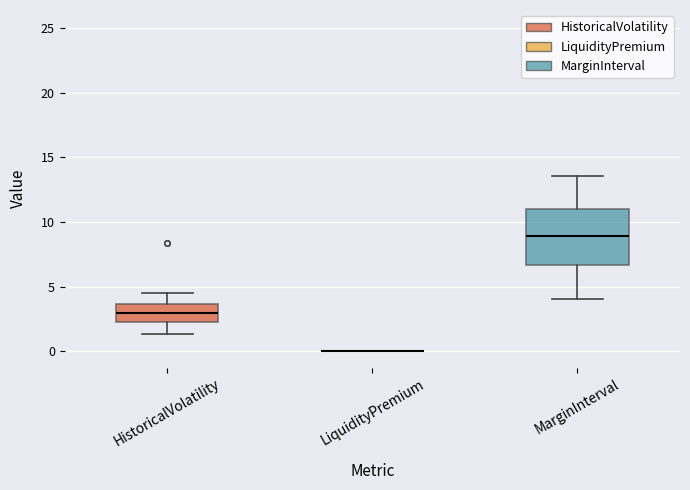

Which box is the tallest, from its lower edge to its upper edge?

MarginInterval